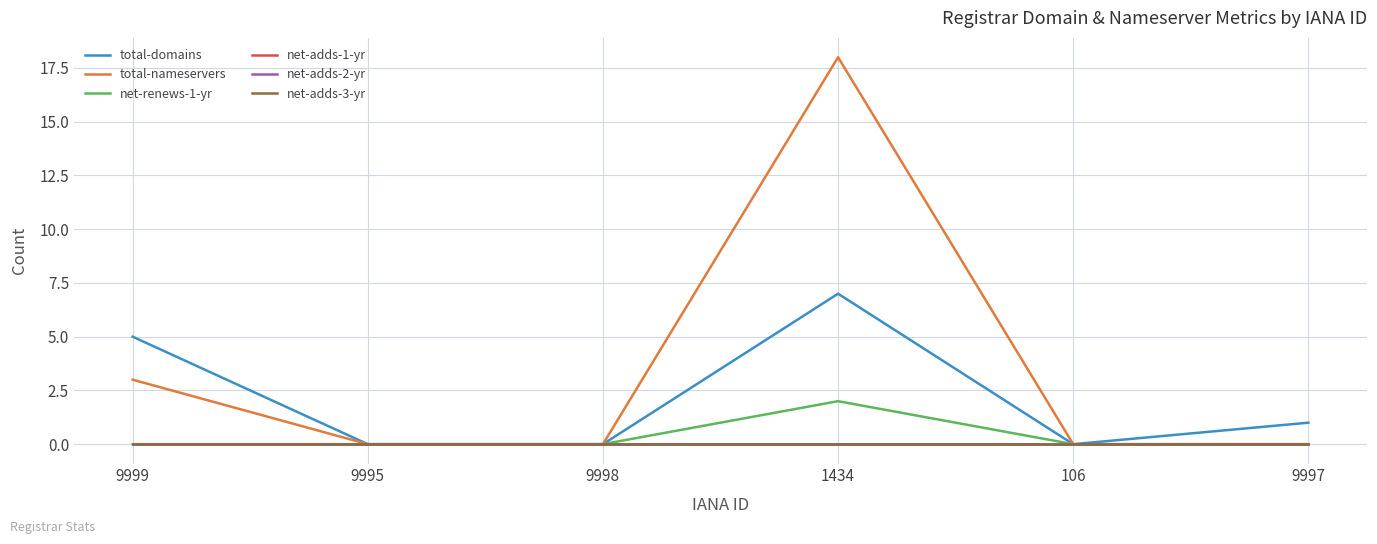

What is the spread (max minus min) of values at 9999?

5